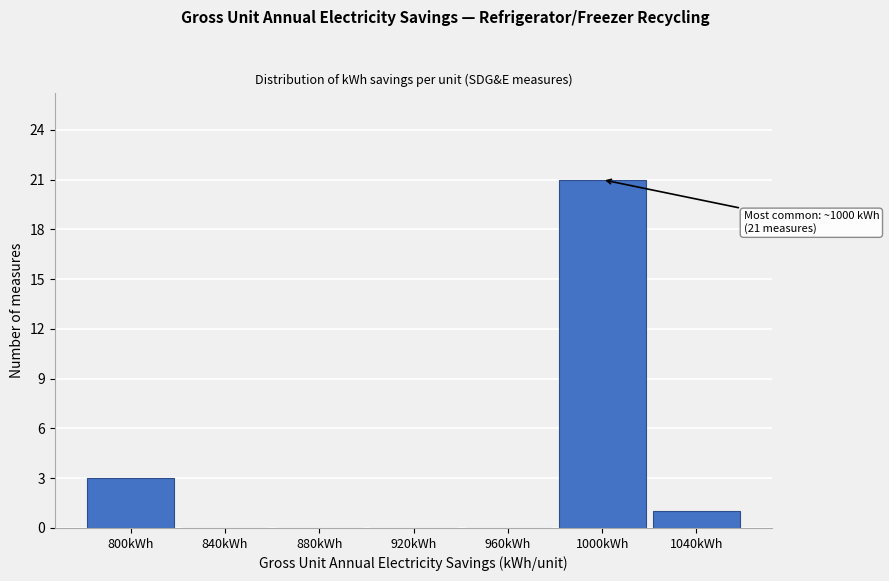

Which range on the x-axis has the tallest bar?

980 to 1020